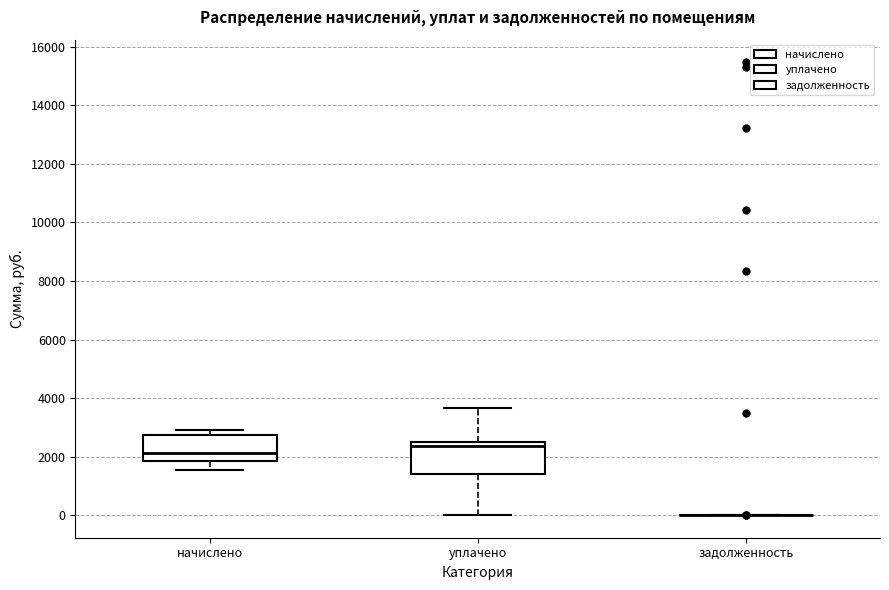

Reading left to right, transcribe this box plot: for each box, give where its median line is, the range the box spans, and where its two whiskers end, as read against the y-axis. The values are not printed on the chart, so give them approximately, as read against the axis.

начислено: median 2200, box 1800 to 2800, whiskers 1600 to 3000
уплачено: median 2400 (just below the box's upper edge), box 1400 to 2400, whiskers 0 to 3600
задолженность: box collapsed to a line at 0, whiskers 0 to 0